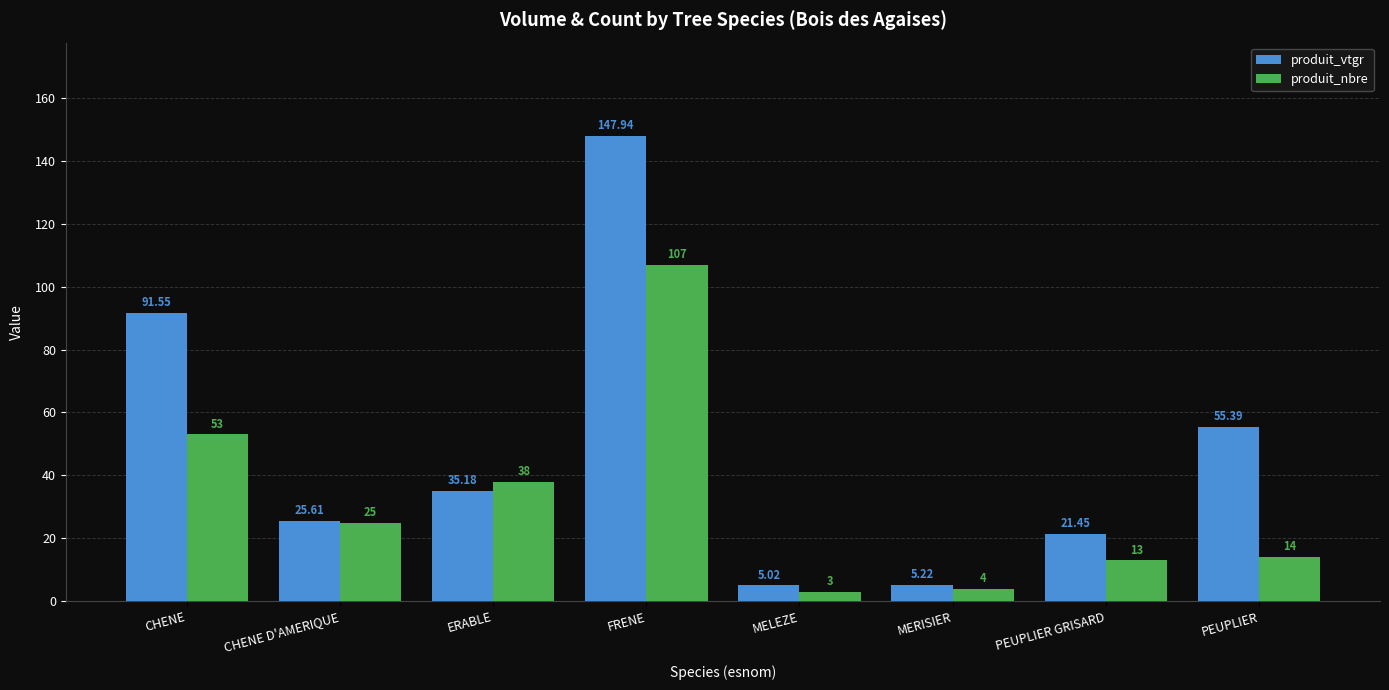

What is the difference between the maximum and minimum values in the produit_vtgr series?

142.9